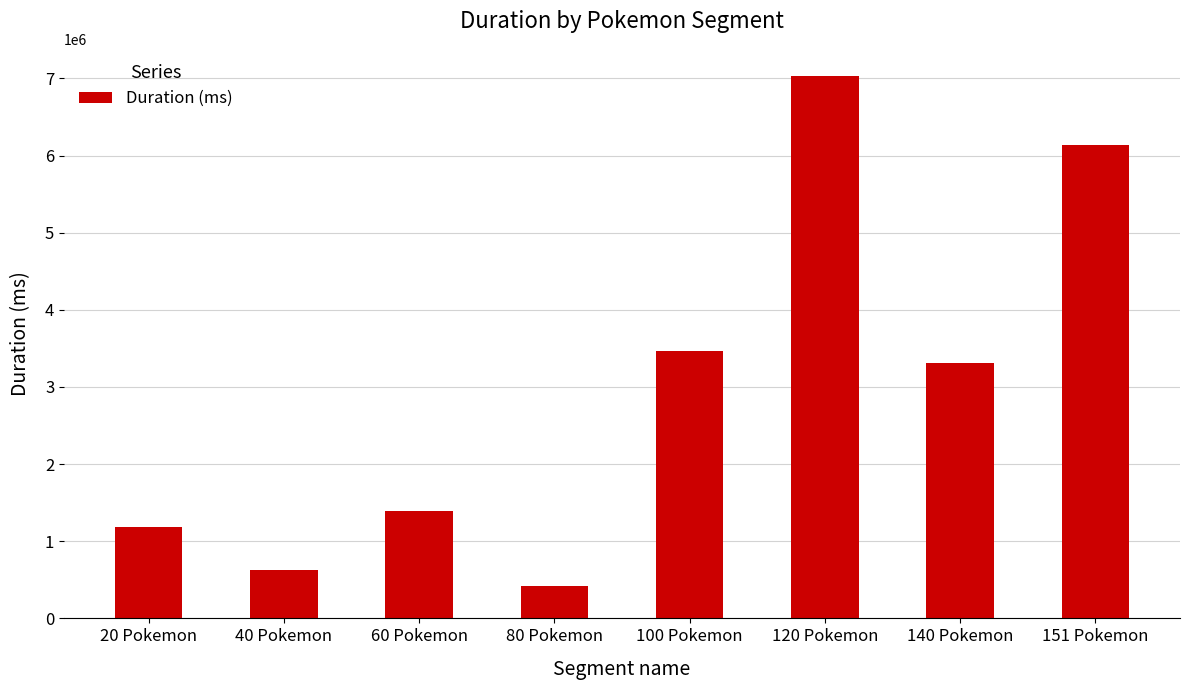

List the labels in order of value, smallest first.

80 Pokemon, 40 Pokemon, 20 Pokemon, 60 Pokemon, 140 Pokemon, 100 Pokemon, 151 Pokemon, 120 Pokemon